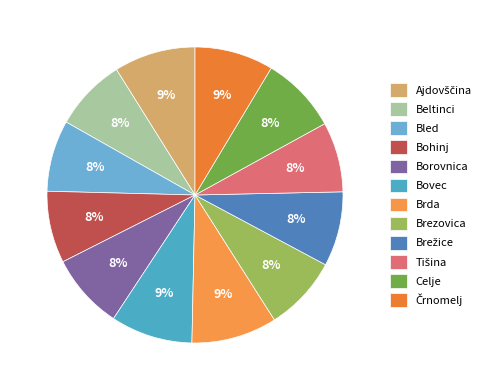

To the nearest percent, what is the combined percentage of Celje and Bohinj?

16%